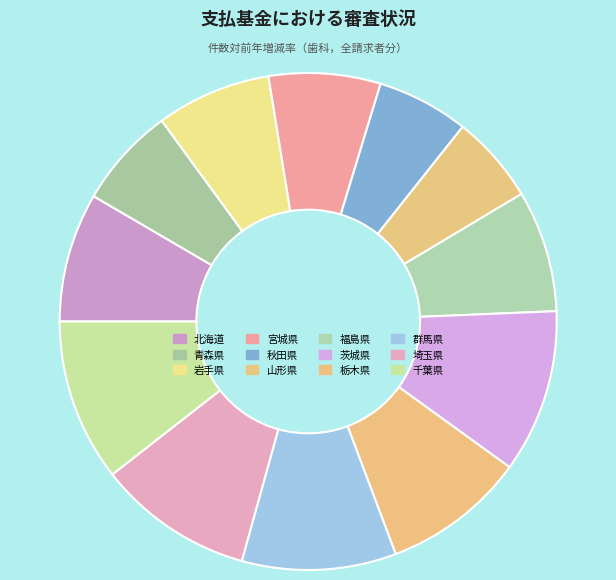

What is the change in value from 岩手県 to 茨城県?

+2.3